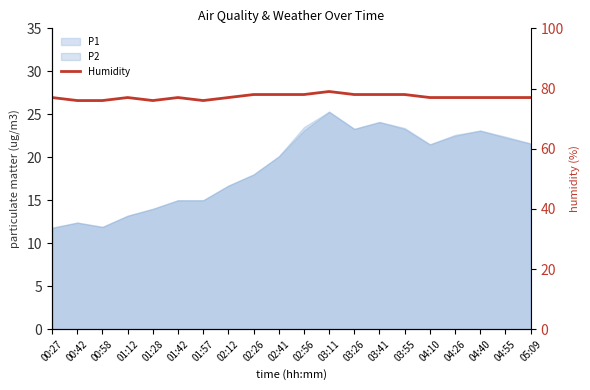

How many points are lower than both their immediate neighbors (excluding endpoints)?

2